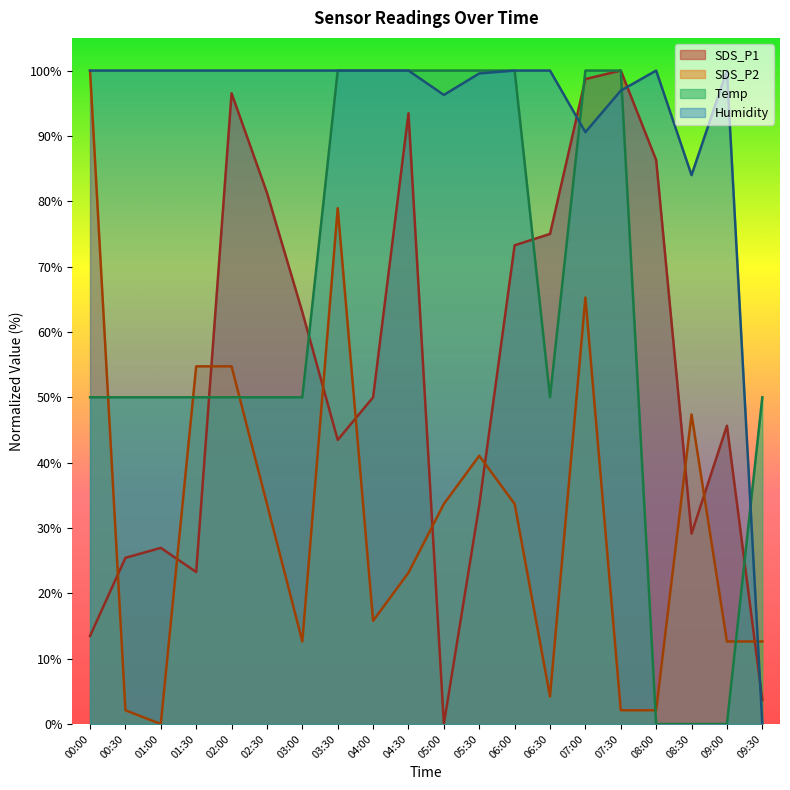

What is the label of the 1st point from the left?

00:00